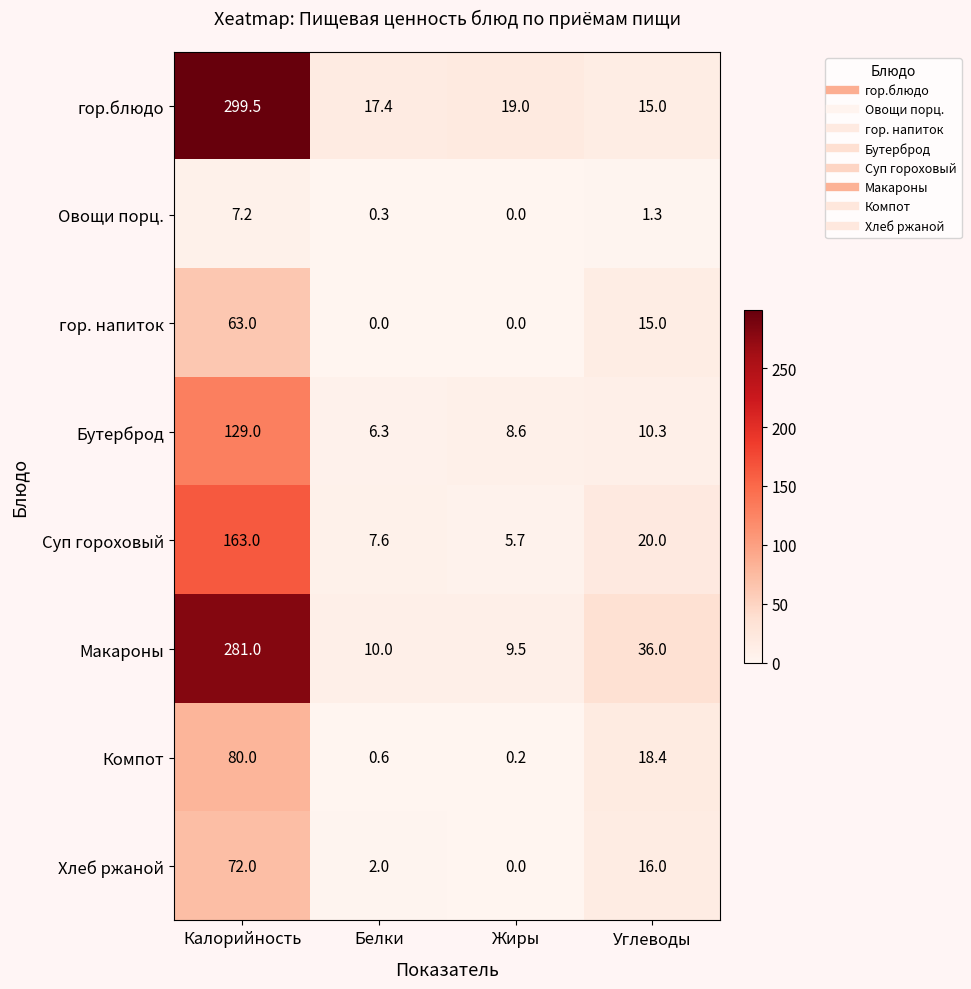

At Калорийность, list the series in order from largest to smallest.

гор.блюдо, Макароны, Суп гороховый, Бутерброд, Компот, Хлеб ржаной, гор. напиток, Овощи порц.